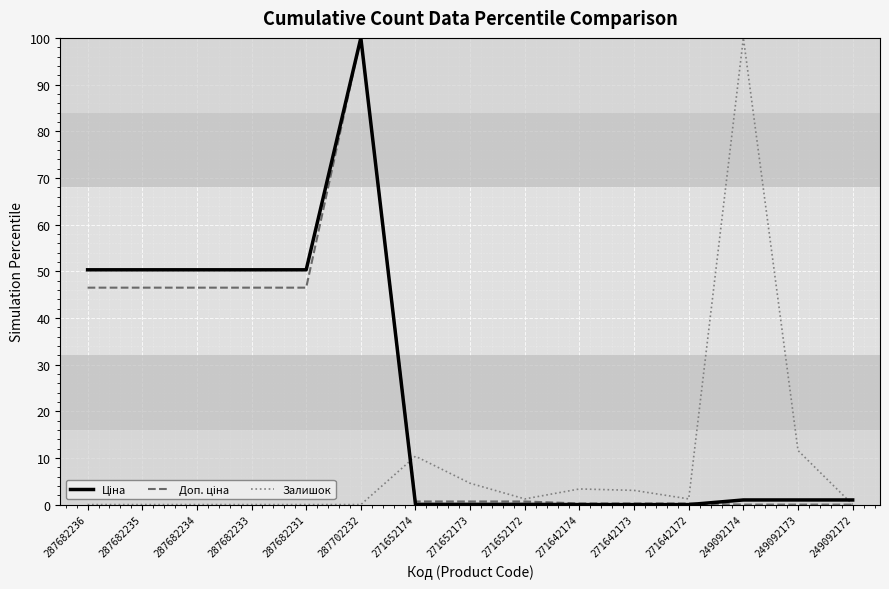

What position from the left is 287682231?

5